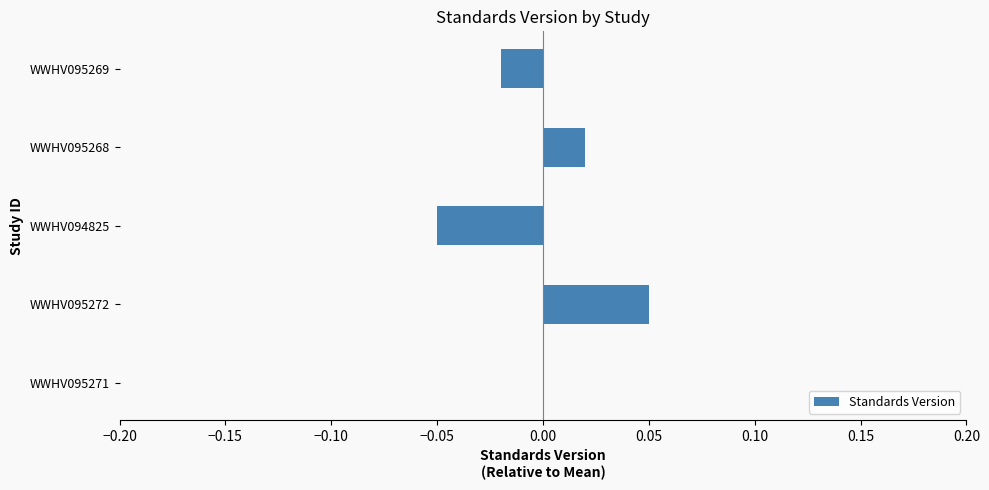

True or false: the data shows -0.0 at WWHV095269.

True